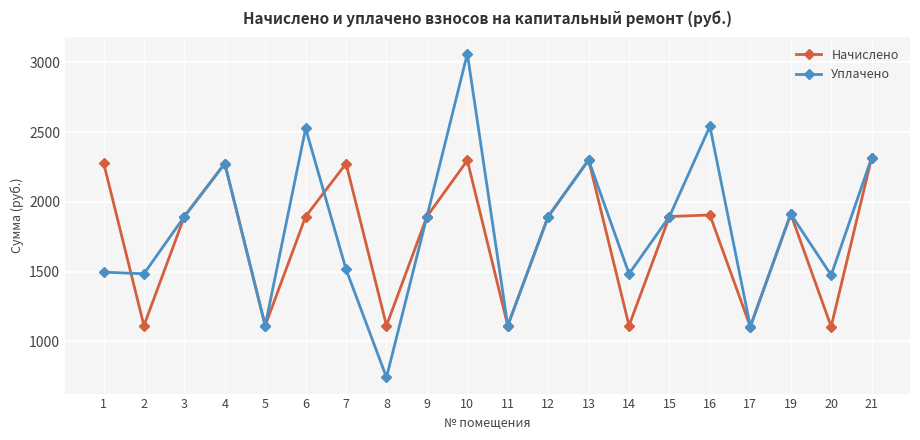

Which category has the lowest value in the Уплачено series?

8